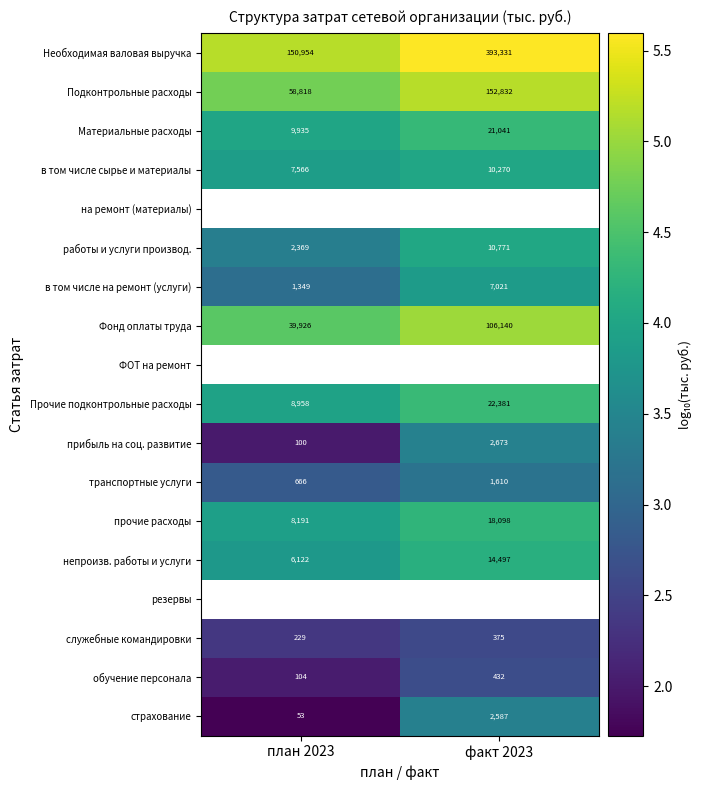

Is the value of Материальные расходы at план 2023 greater than the value of прибыль на соц. развитие at факт 2023?

Yes